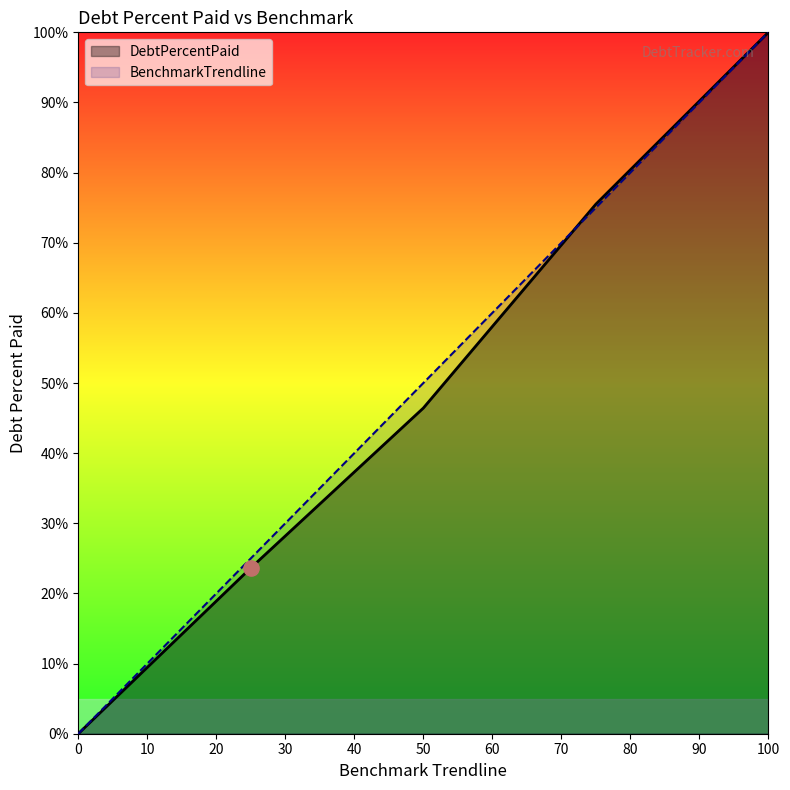

Which series has the largest Y range (max minus min)?

DebtPercentPaid